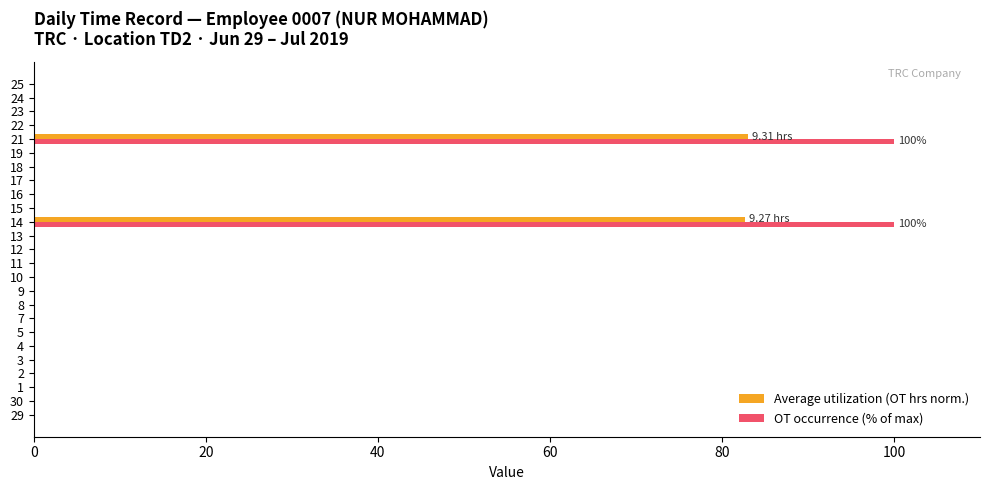

What is the sum of the OT occurrence (% of max) values at 16 and 14?

100.0